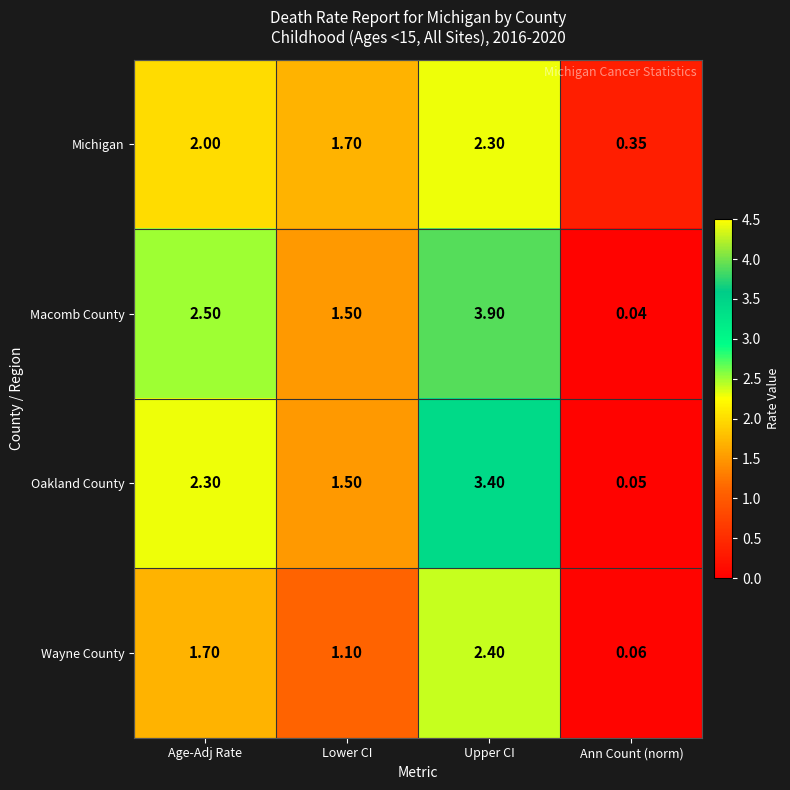

At which label does Wayne County first exceed 1?

Age-Adj Rate